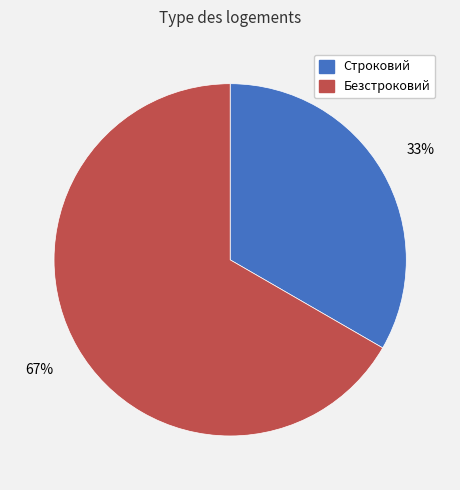

To the nearest percent, what portion does Безстроковий represent?

67%